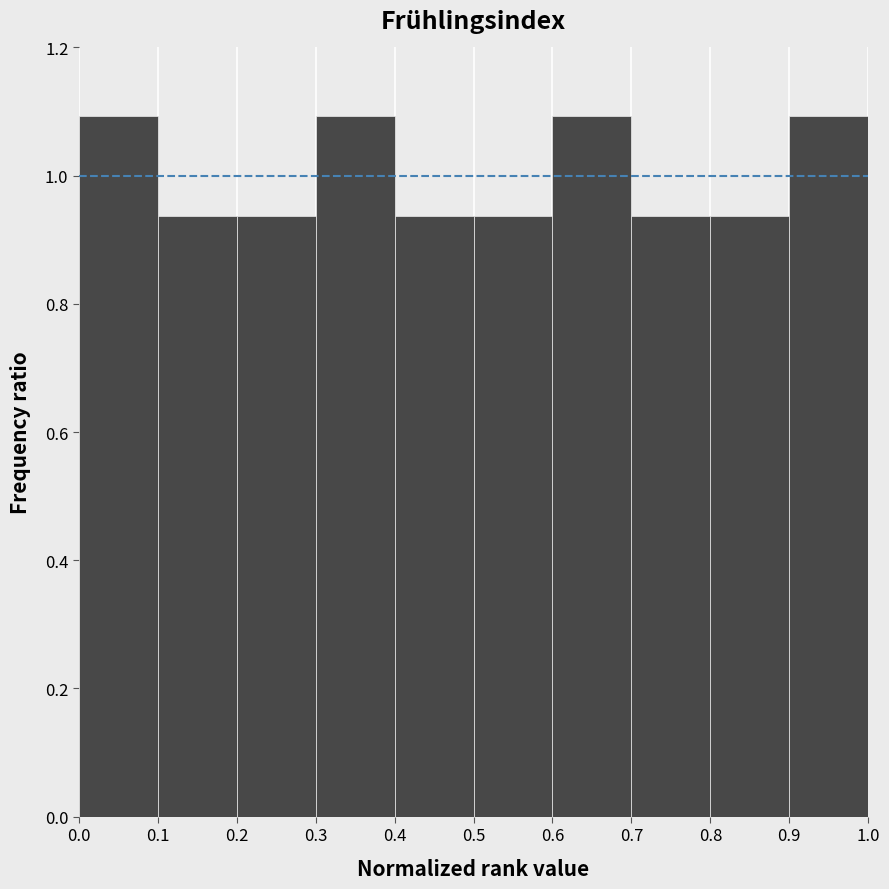

Reading left to right, list every bar in this chart as the range it spans on the x-axis followed by its height. The values are not printed on the chart, so give them approximately, as read against the axis.

0.0 to 0.1: 1.10
0.1 to 0.2: 0.94
0.2 to 0.3: 0.94
0.3 to 0.4: 1.10
0.4 to 0.5: 0.94
0.5 to 0.6: 0.94
0.6 to 0.7: 1.10
0.7 to 0.8: 0.94
0.8 to 0.9: 0.94
0.9 to 1.0: 1.10